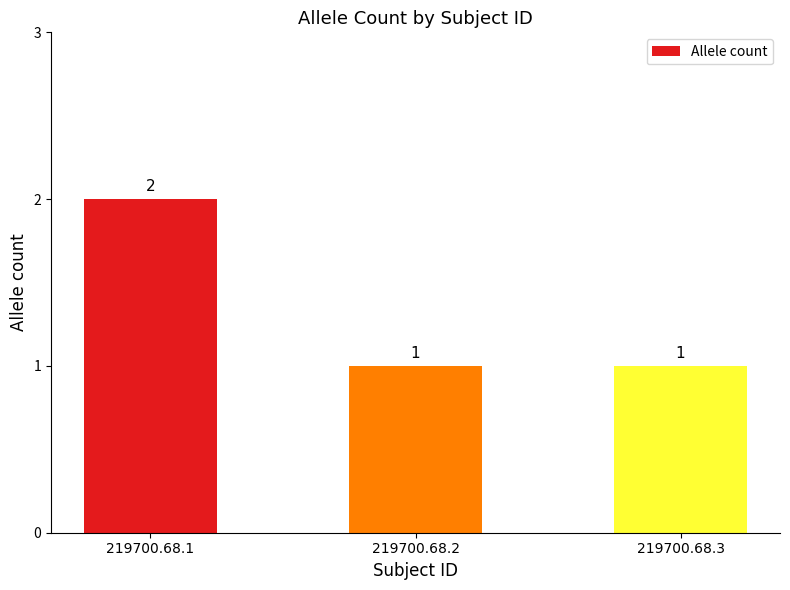

How many categories are shown in the chart?

3